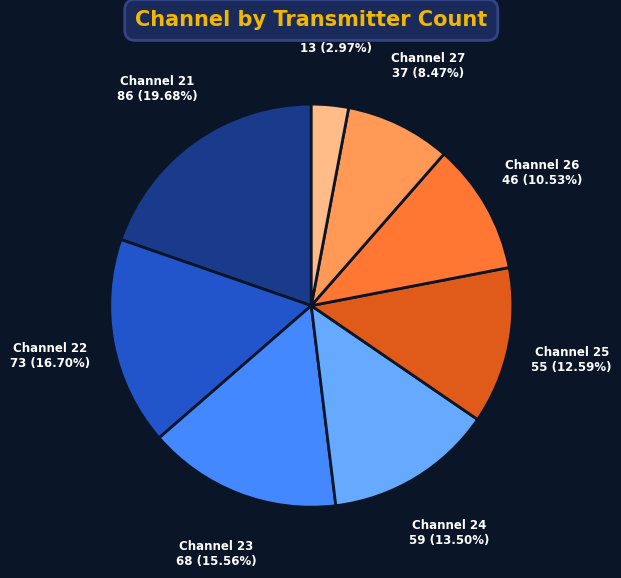

How many segments does this pie chart have?

8